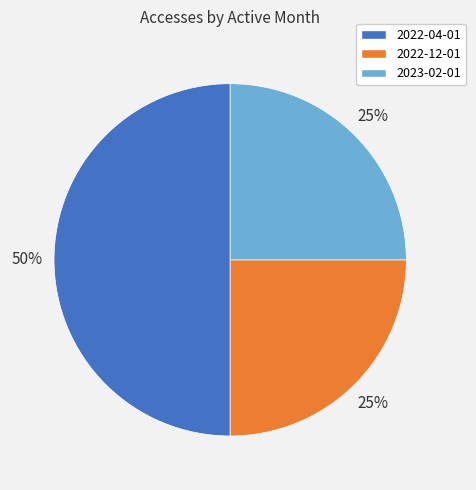

Is 2023-02-01 the majority of the pie?

No